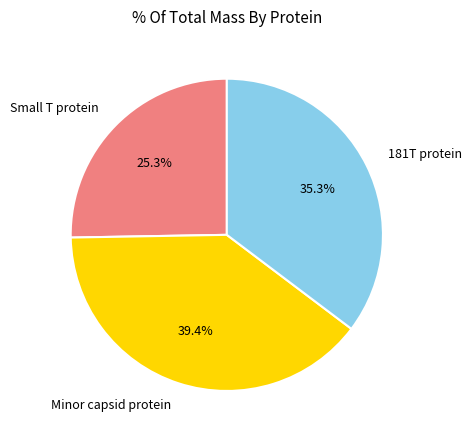

Rank the categories by value from highest to lowest.

Minor capsid protein, 181T protein, Small T protein